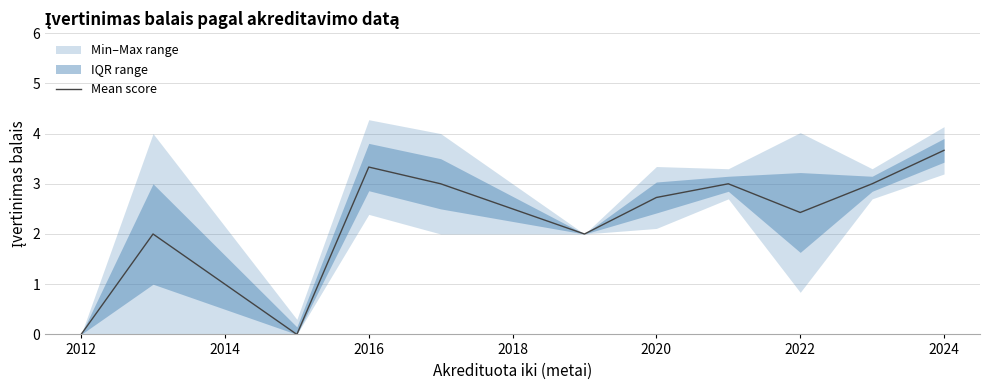

Is it true that Mean score equals 2.7 at 2020?

True